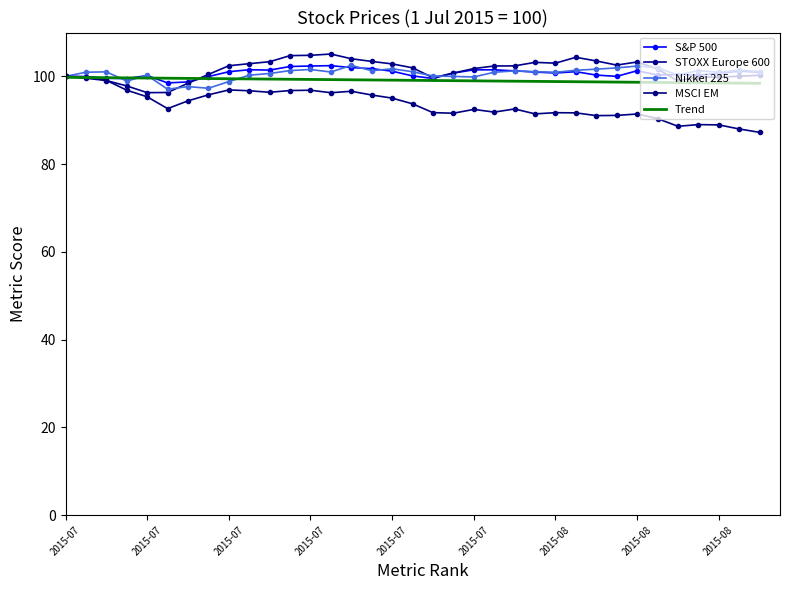

The MSCI EM series shows 95.3 at 2015-07. True or false?

True